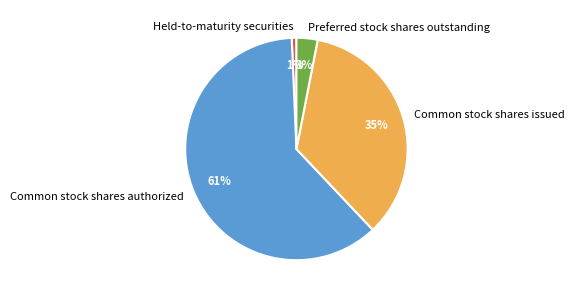

To the nearest percent, what portion does Common stock shares authorized represent?

61%